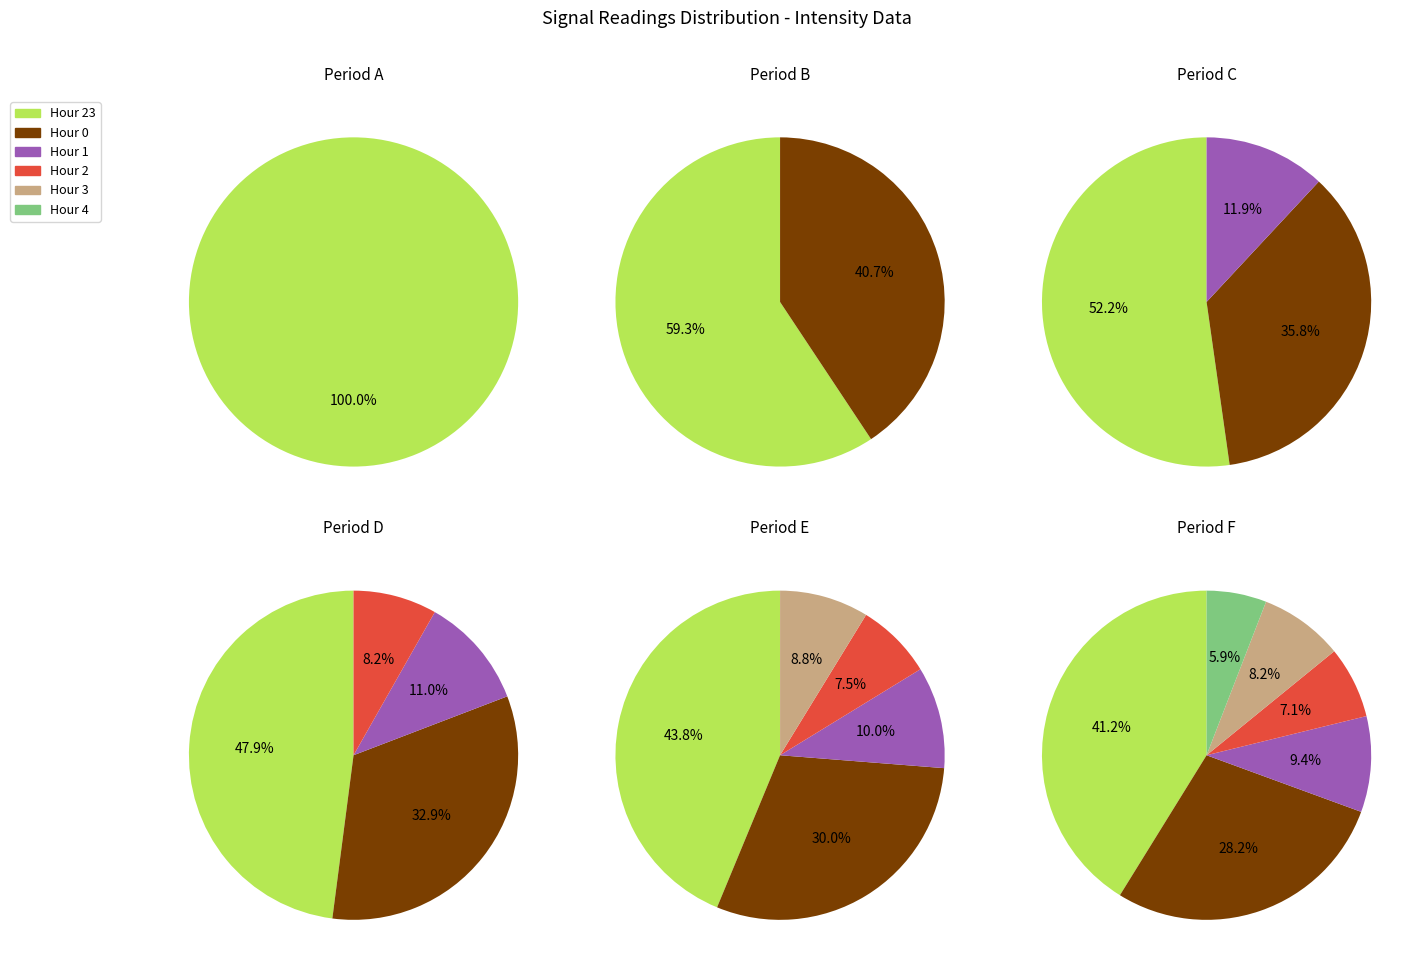

Which slice is the smallest?

hour_4